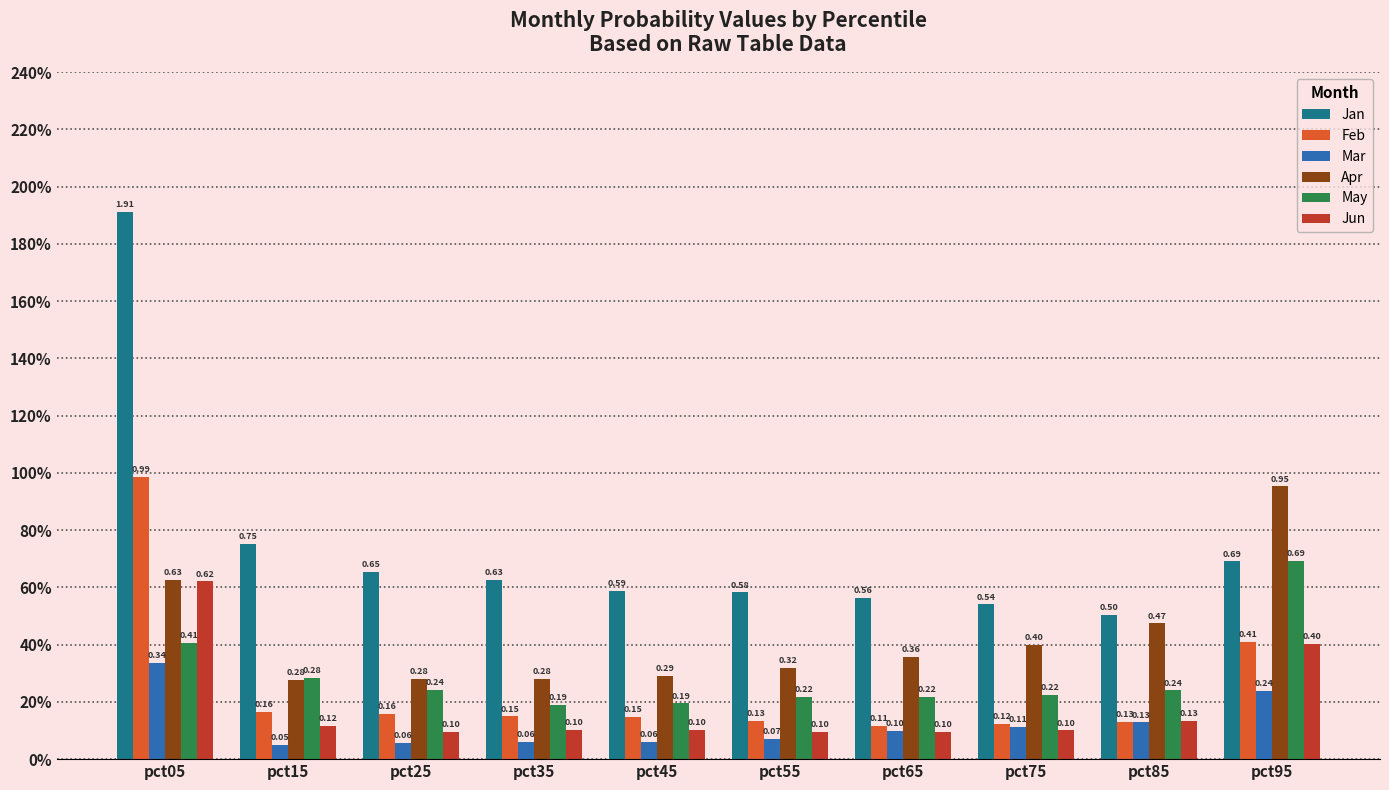

Which series has the largest total across all categories?

Jan